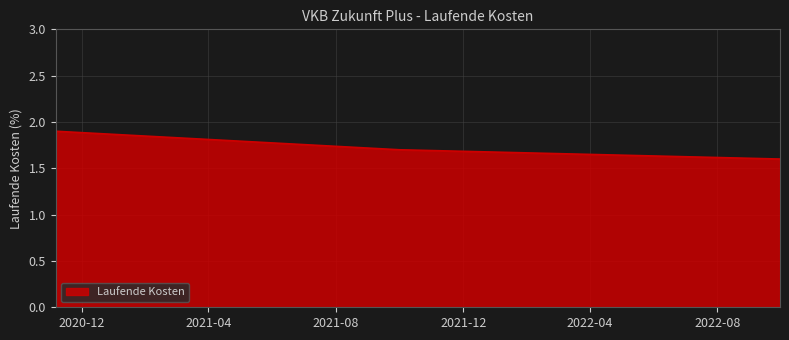

Count the values in the range 1 to 2.

3